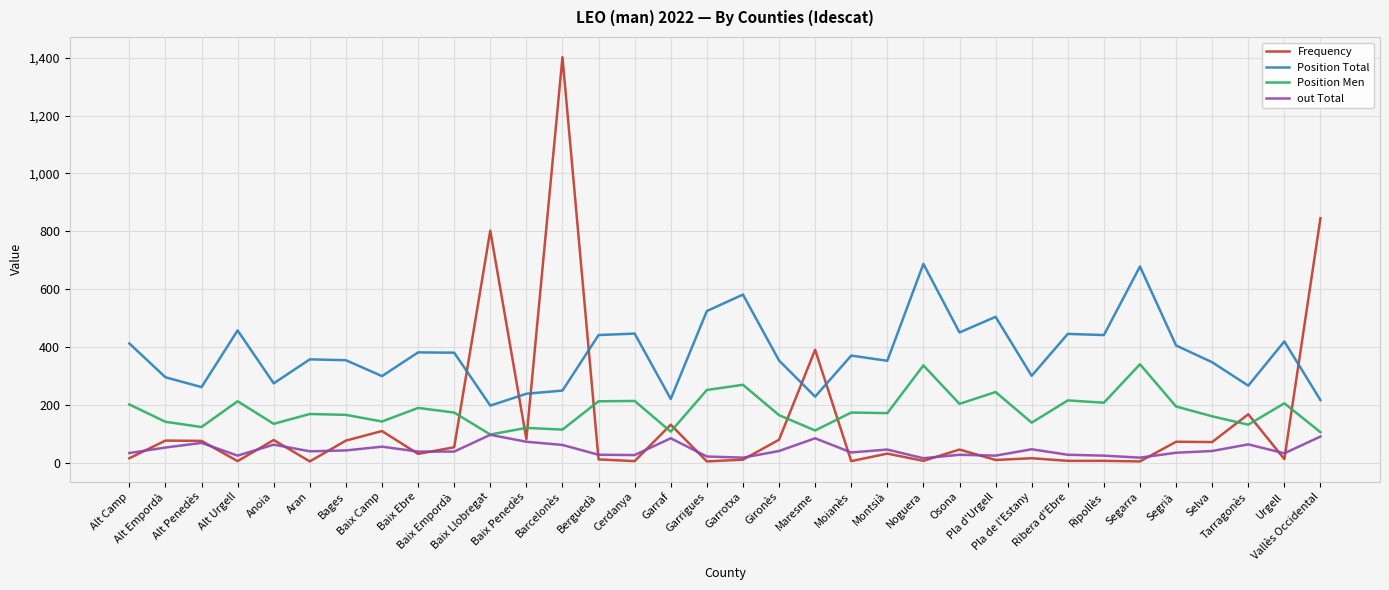

What is the maximum value shown in the chart?

1402